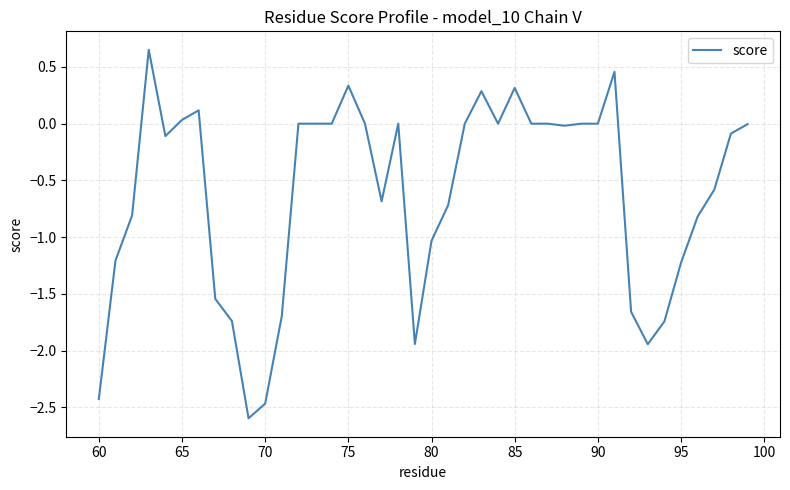

What is the difference between the maximum and minimum values?

3.2